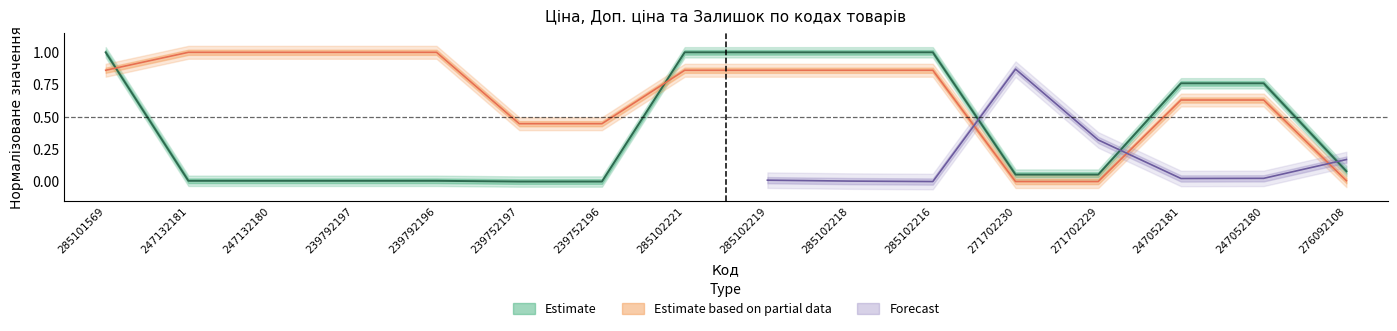

Does the chart display data point markers on the line(s)?

No